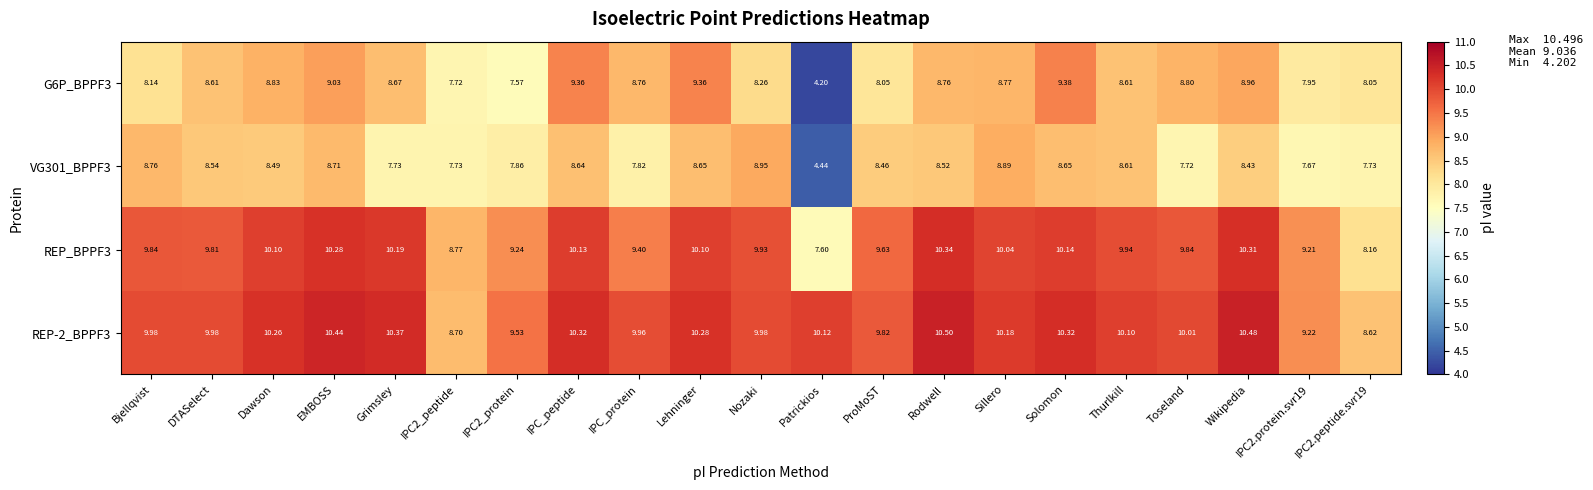

Is the value of G6P_BPPF3 at Sillero greater than the value of VG301_BPPF3 at IPC2_peptide?

Yes